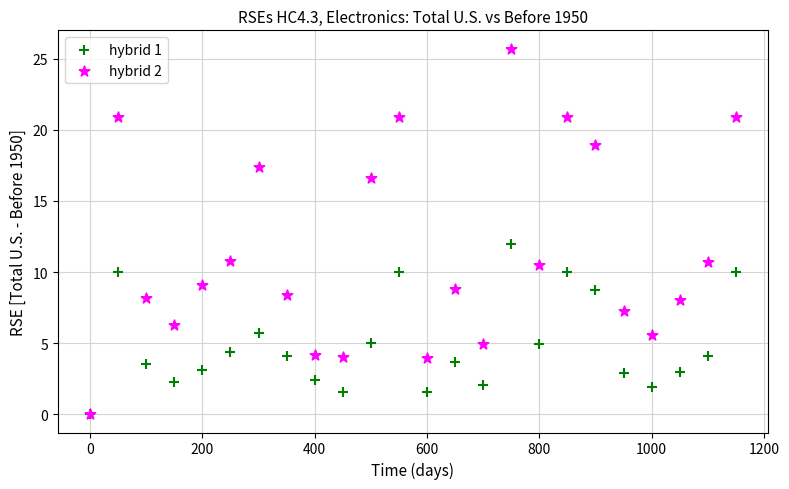

What are all the series names shown in the legend?

hybrid 1, hybrid 2